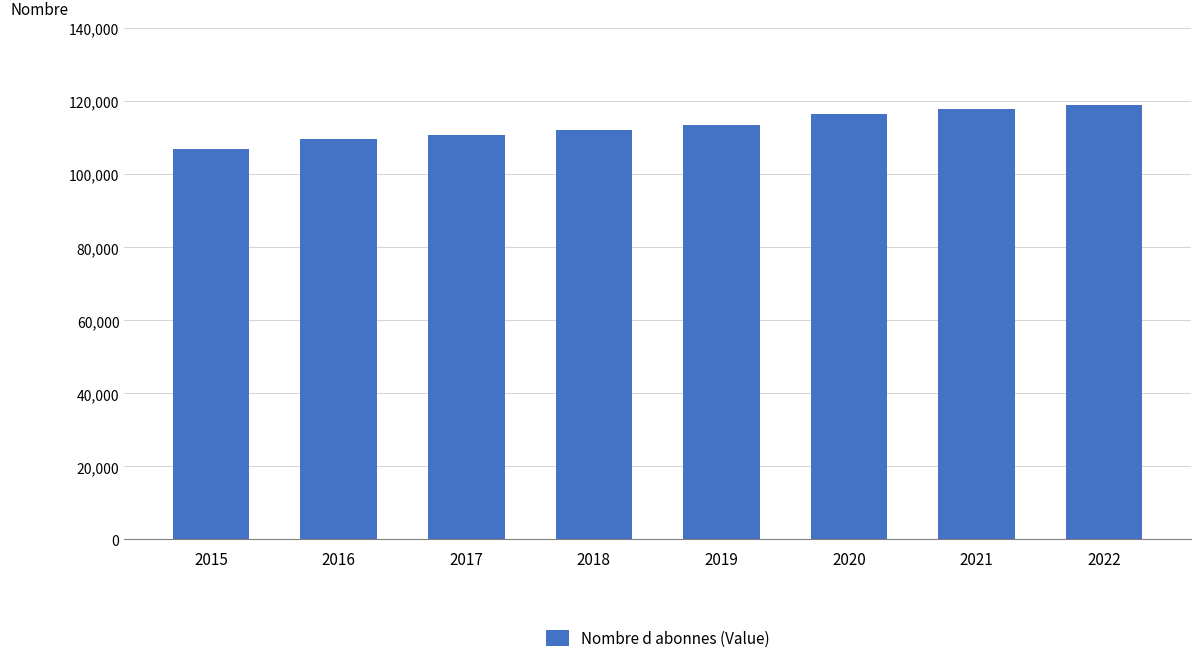

The chart shows a value of 206725 at 2021. True or false?

False